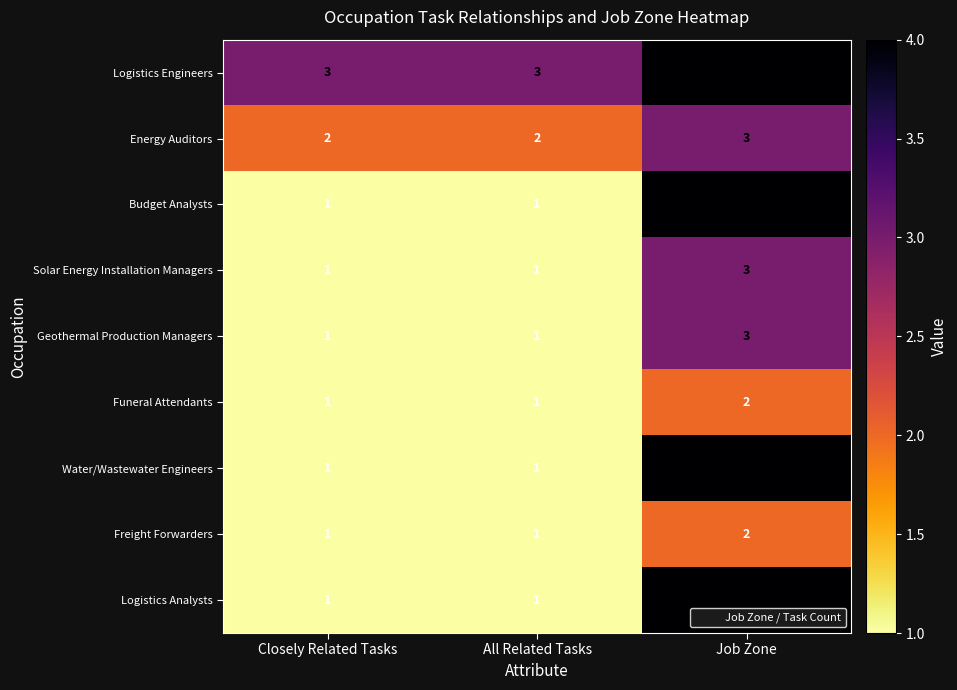

What is the maximum value for Solar Energy Installation Managers?

3